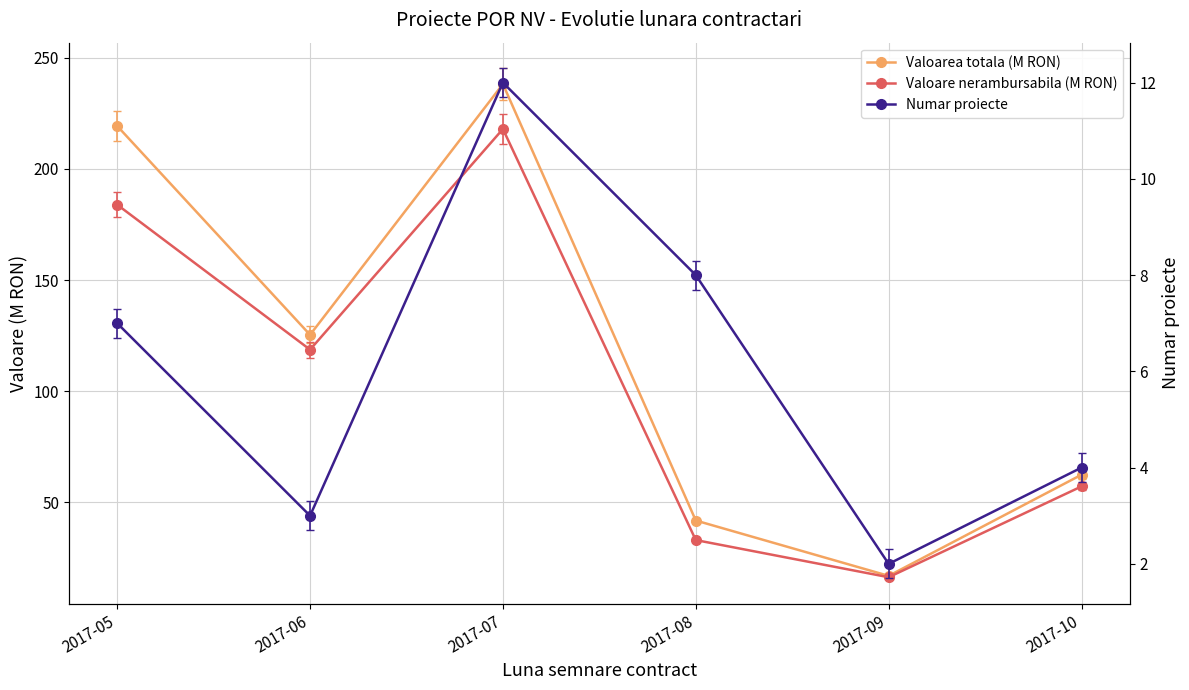

What is the value of the Valoare nerambursabila (M RON) point at the 2nd from the left?

118.7